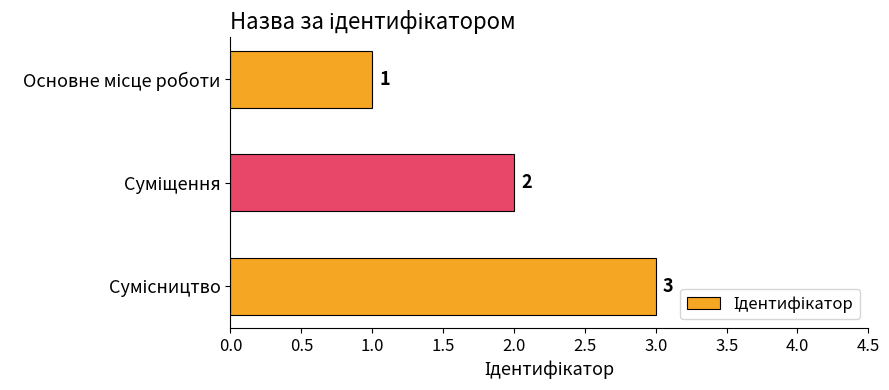

What is the maximum value shown in the chart?

3